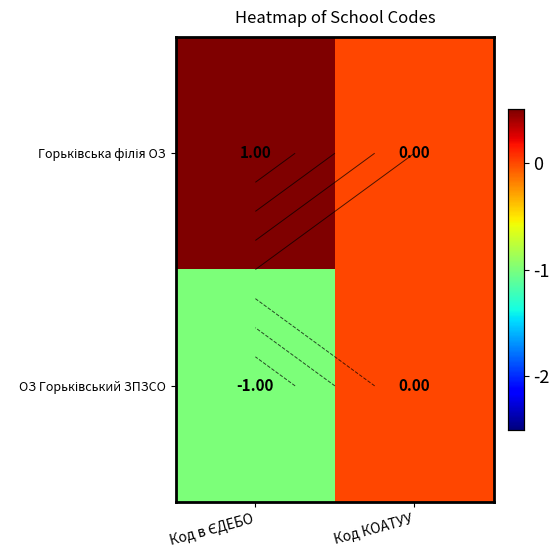

At which category does the chart reach its peak across all series?

Код в ЄДЕБО